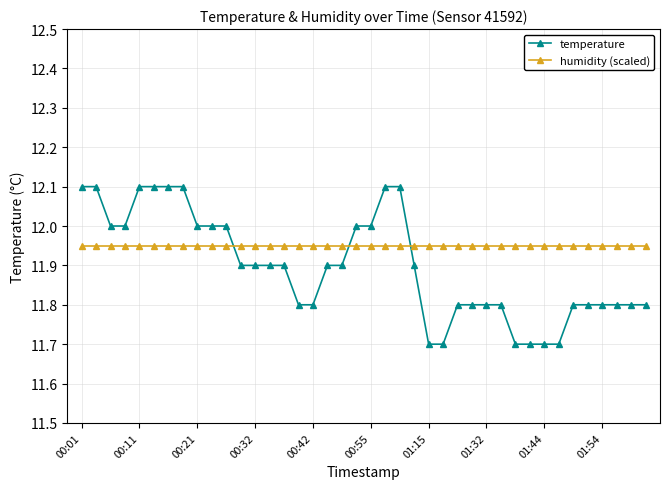

List the series in order of their peak value, highest first.

temperature, humidity (scaled)